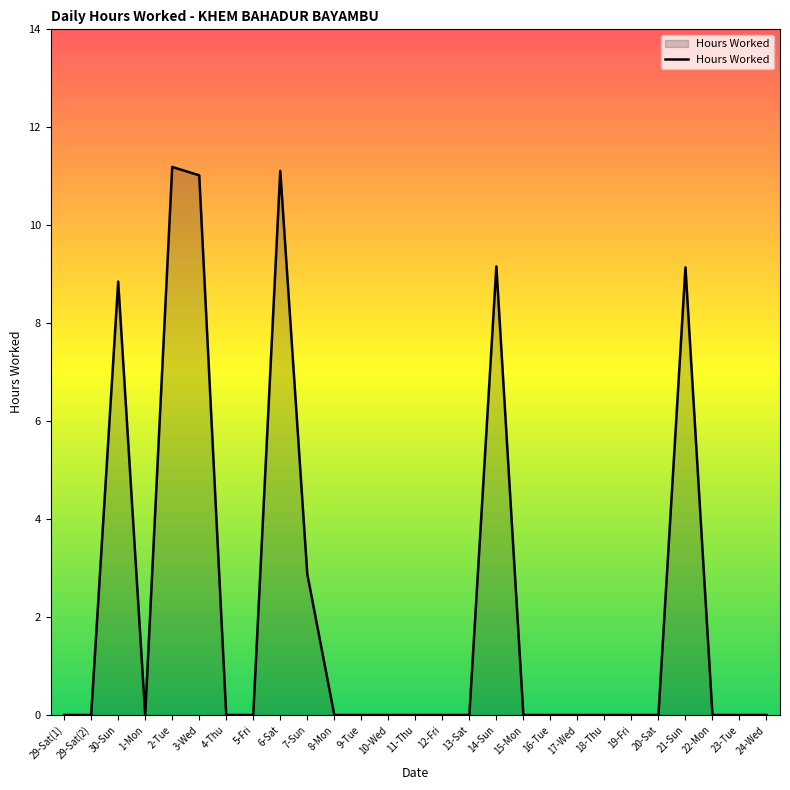

What is the average value?

2.3